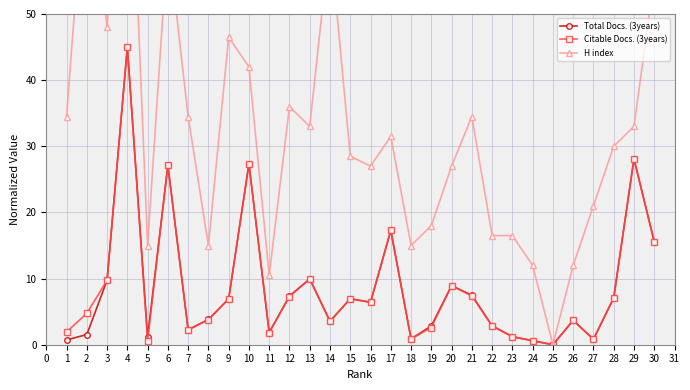

What is the maximum value for Citable Docs. (3years)?

45.0